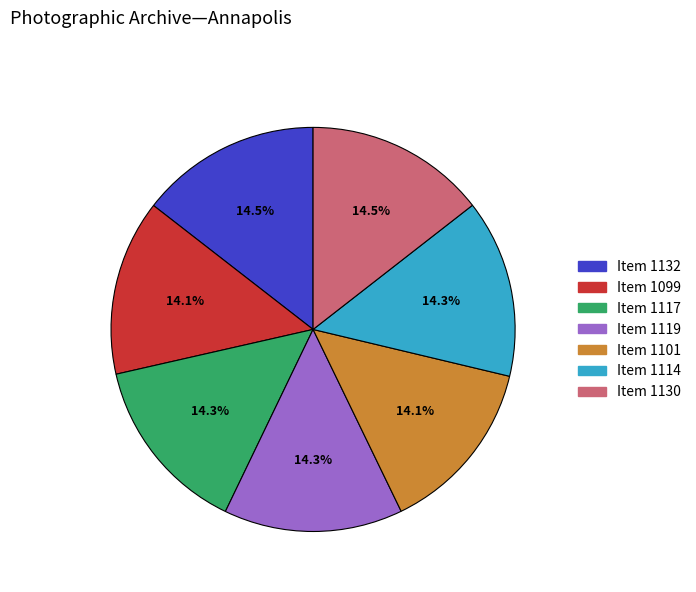

How many segments does this pie chart have?

7